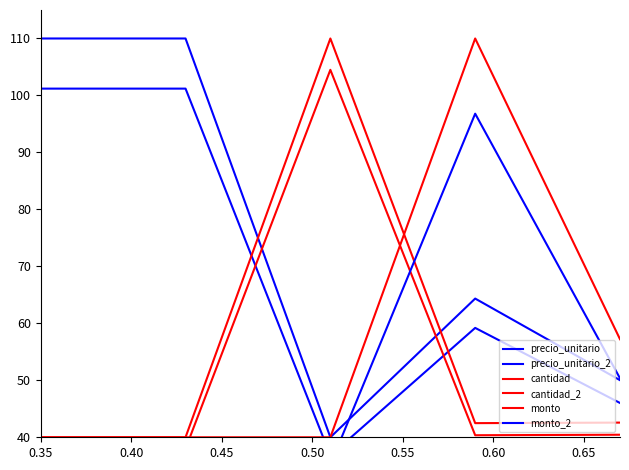

How many lines are shown in the chart?

6